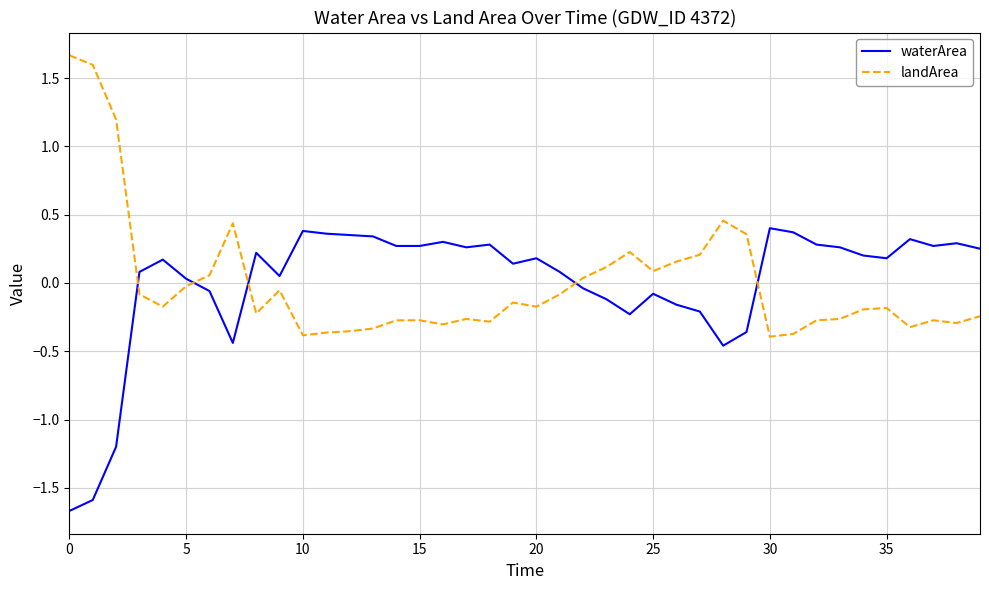

What is the lowest value of the waterArea series?

-1.7